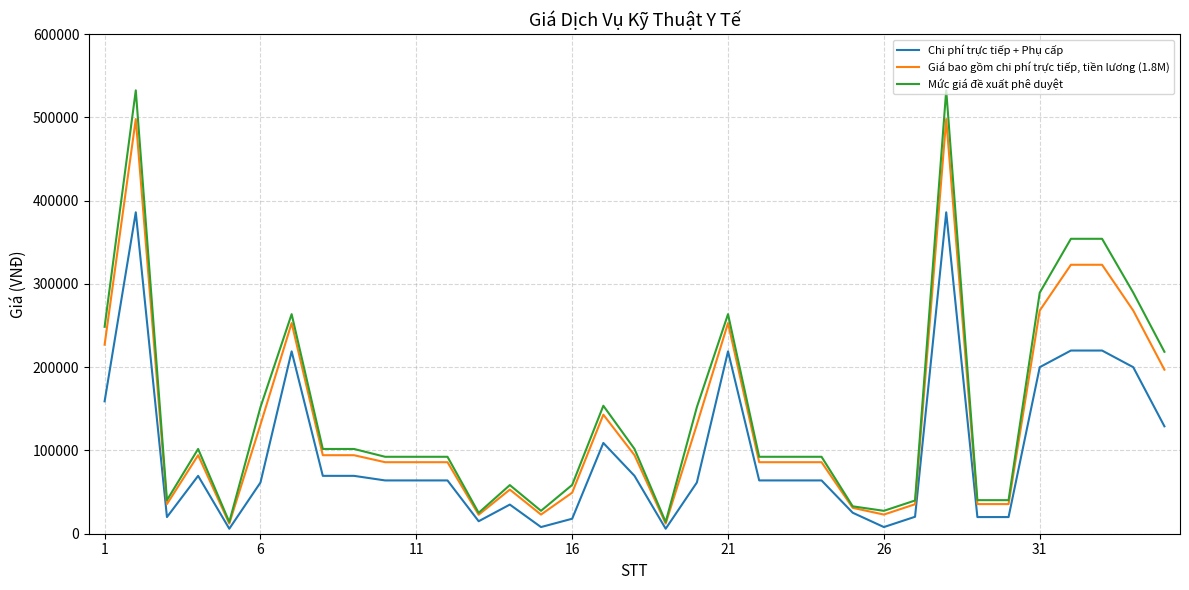

Which series has the widest spread of values?

Mức giá đề xuất phê duyệt